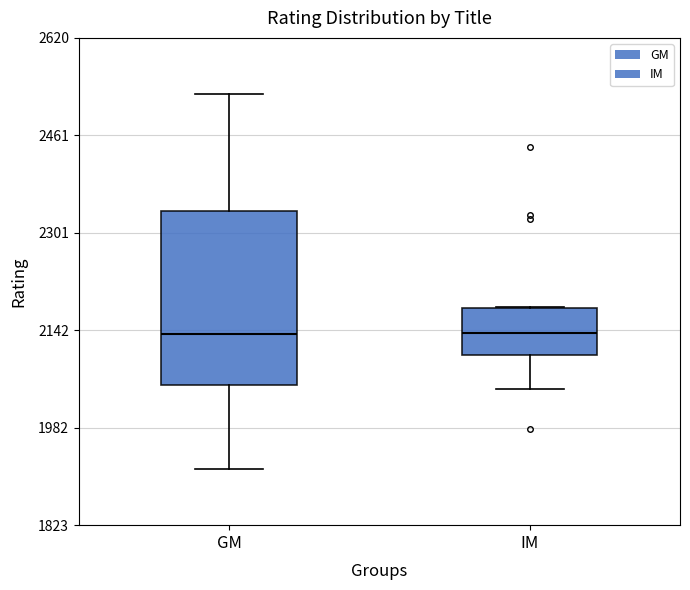

Reading left to right, transcribe this box plot: for each box, give where its median line is, the range the box spans, and where its two whiskers end, as read against the y-axis. The values are not printed on the chart, so give them approximately, as read against the axis.

GM: median 2140, box 2060 to 2340, whiskers 1920 to 2520
IM: median 2140, box 2100 to 2180, whiskers 2040 to 2180